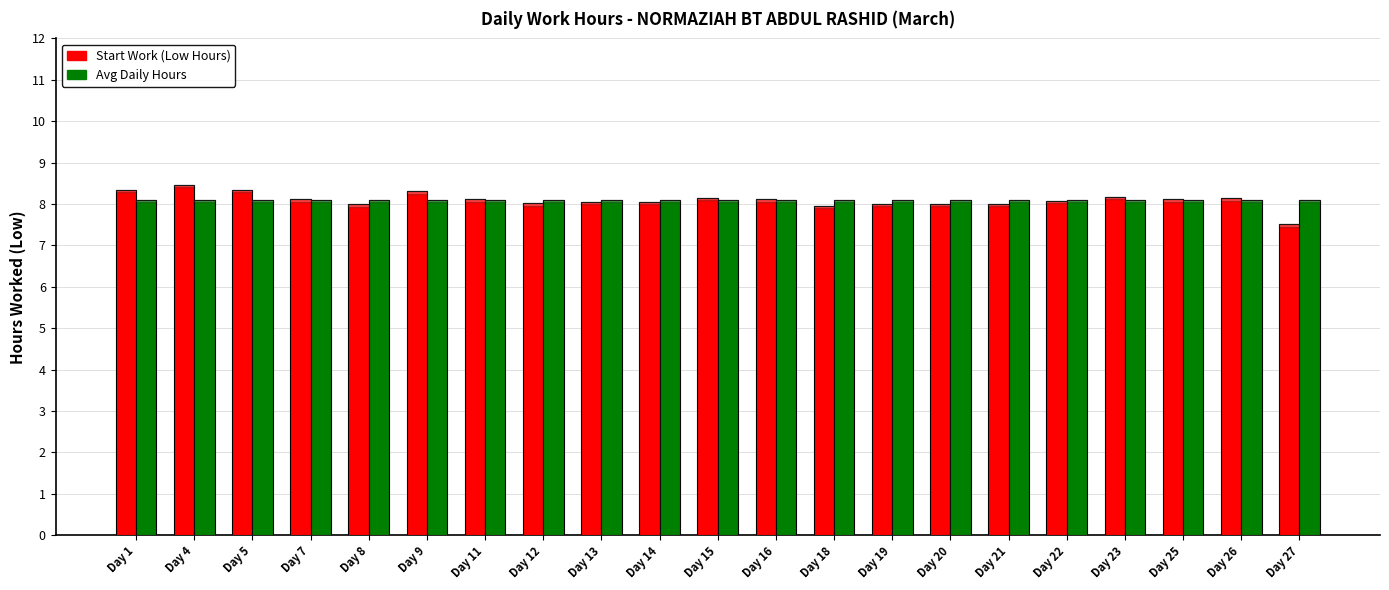

Rank the series by their maximum value, from highest to lowest.

Start Work (Low Hours), Avg Daily Hours